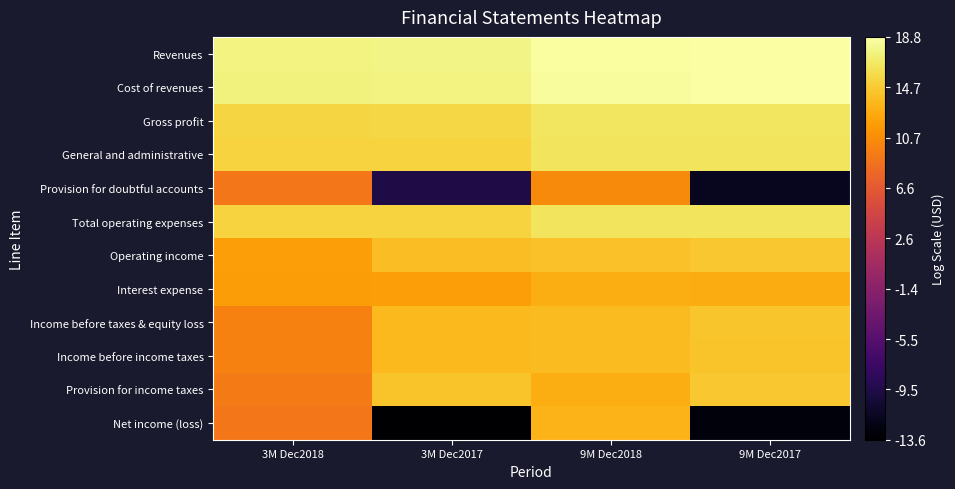

What is the spread (max minus min) of values at 9M Dec2018?

8.1